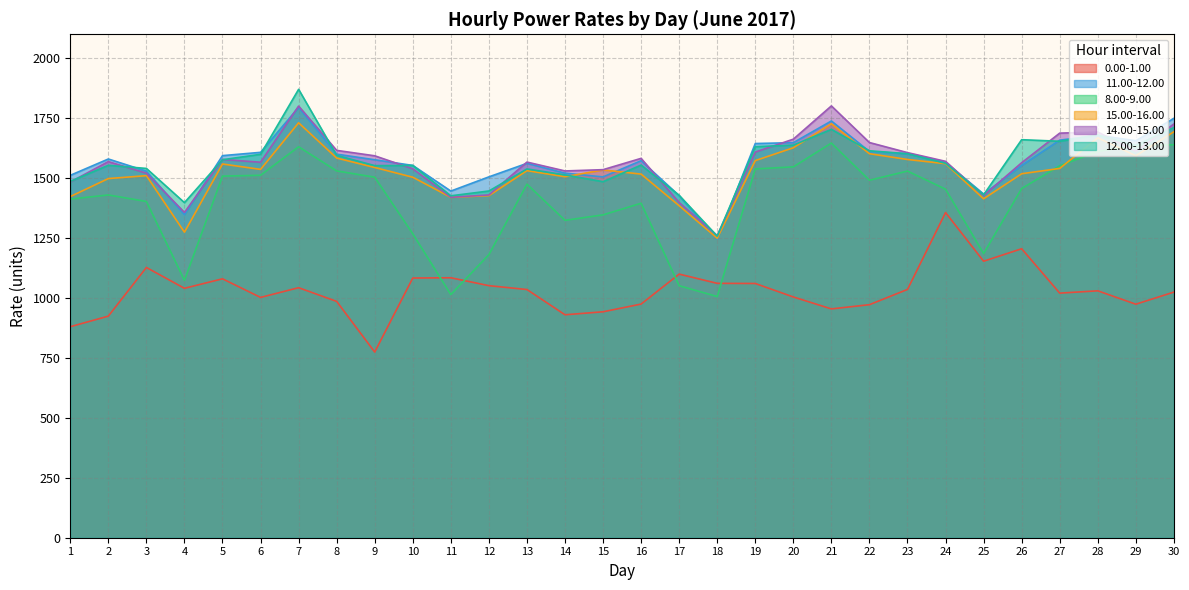

What is the approximate value of 0.00-1.00 at 11?

1084.4